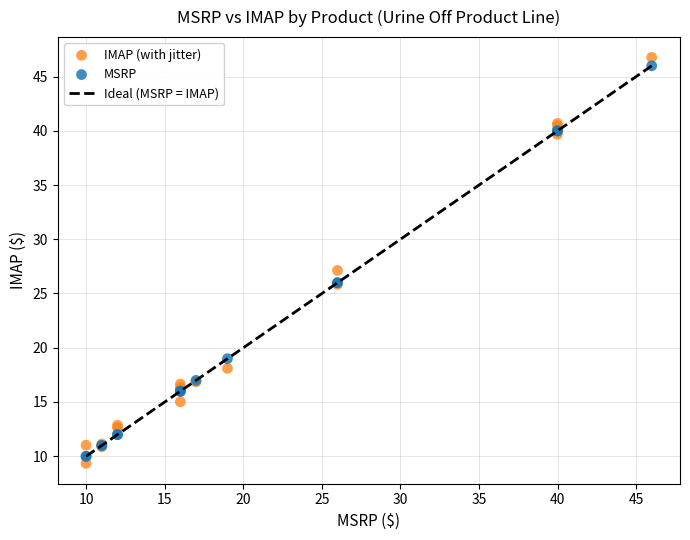

Across all series, what Y value is closest to 28?

27.1